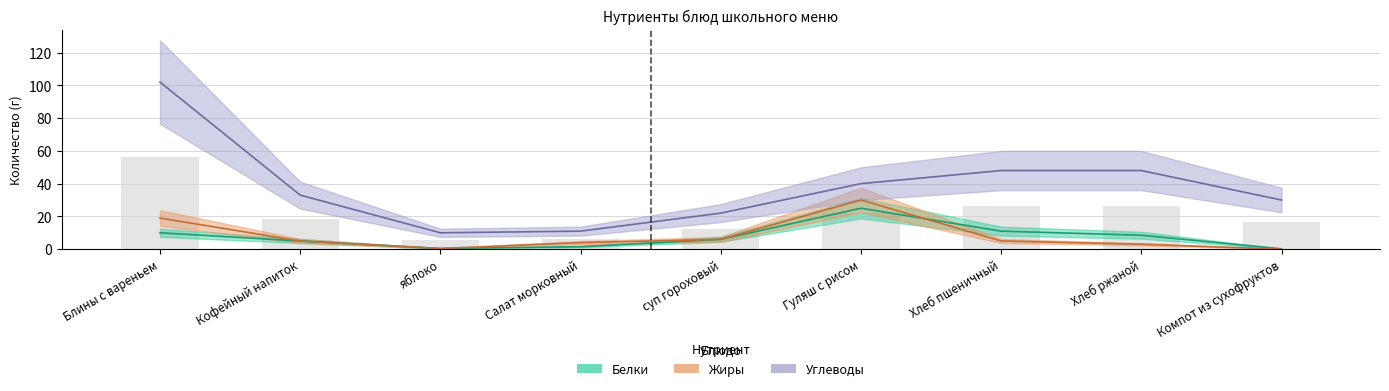

What are all the series names shown in the legend?

Белки, Жиры, Углеводы